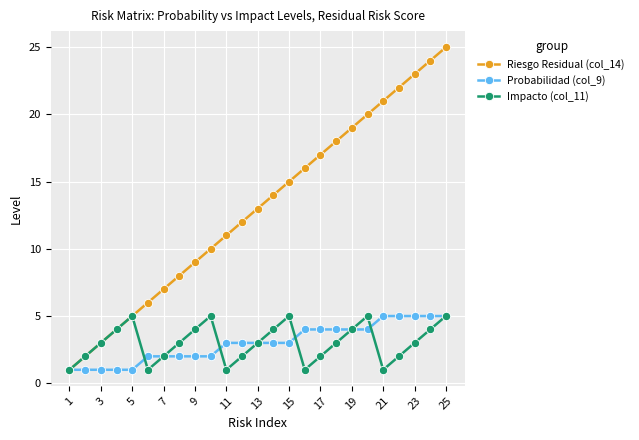

What is the maximum value shown in the chart?

25